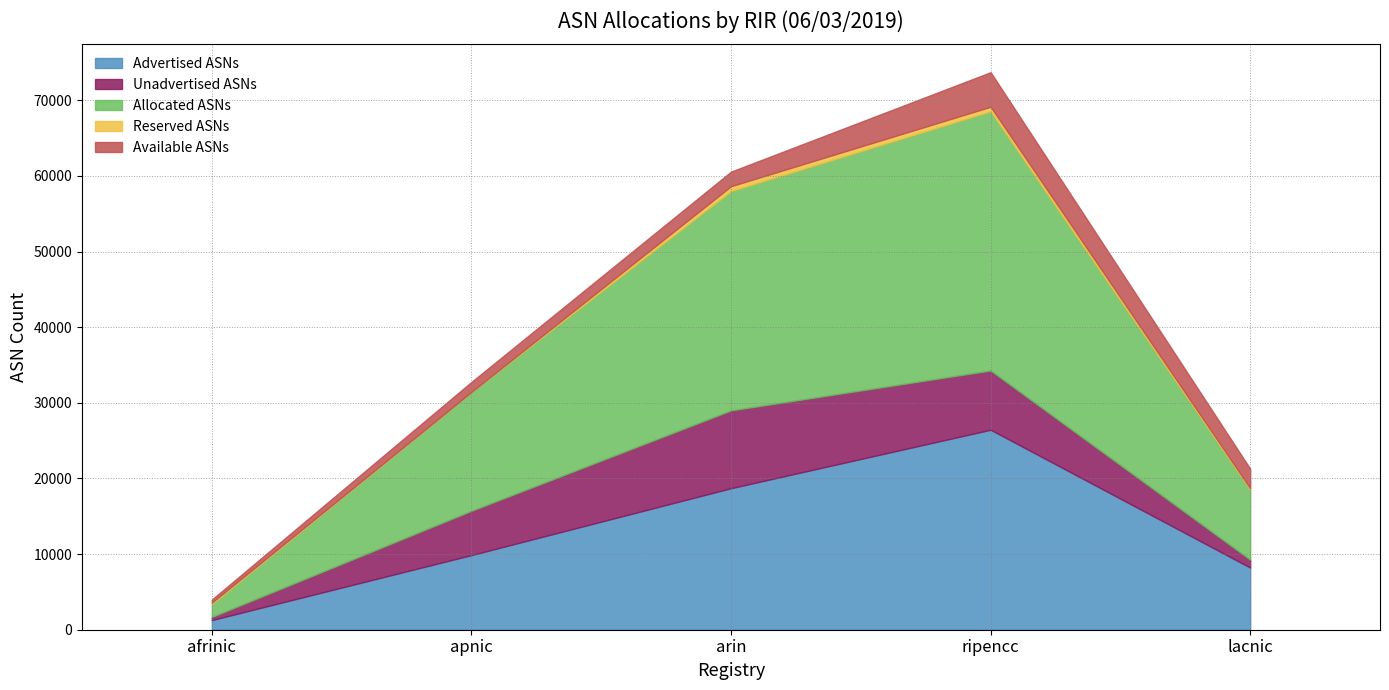

Which series has the largest total across all categories?

Allocated ASNs